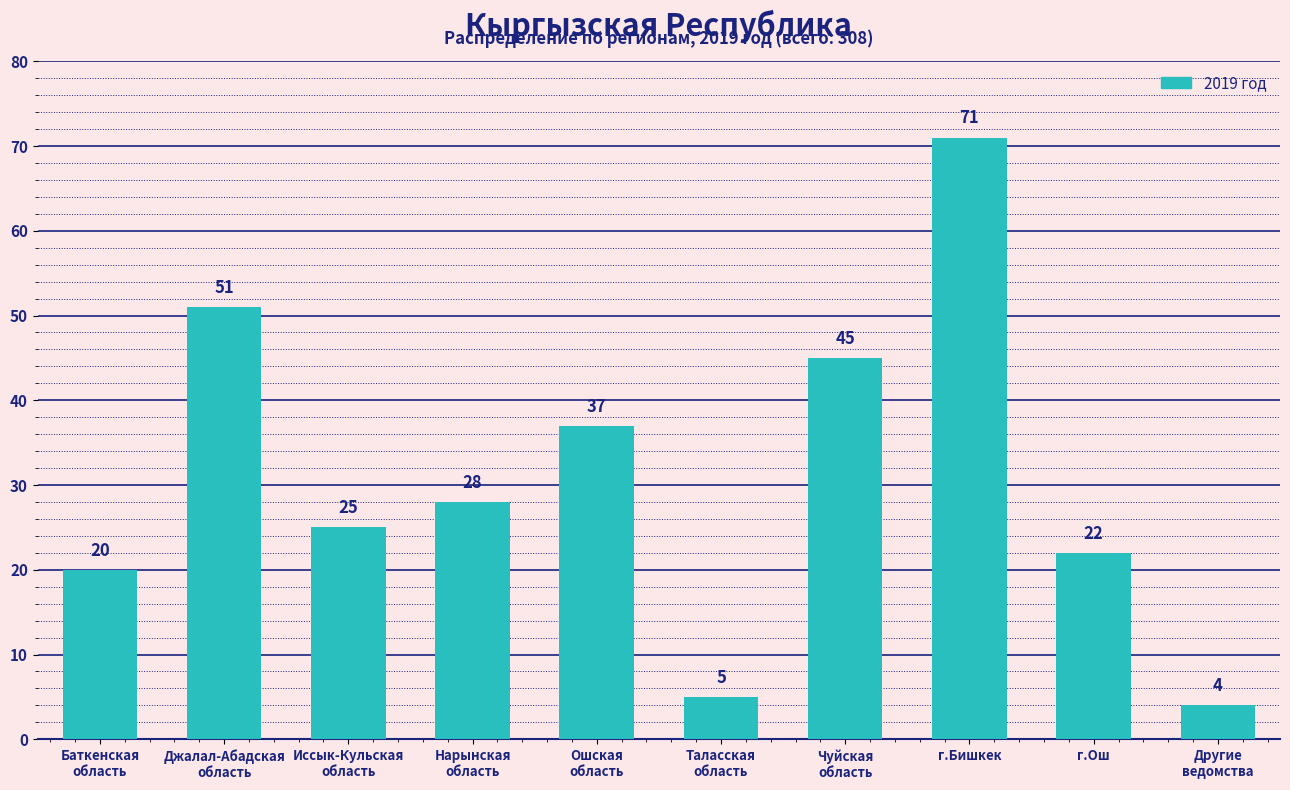

What is the difference between the values at Иссык-Кульская
область and Нарынская
область?

3